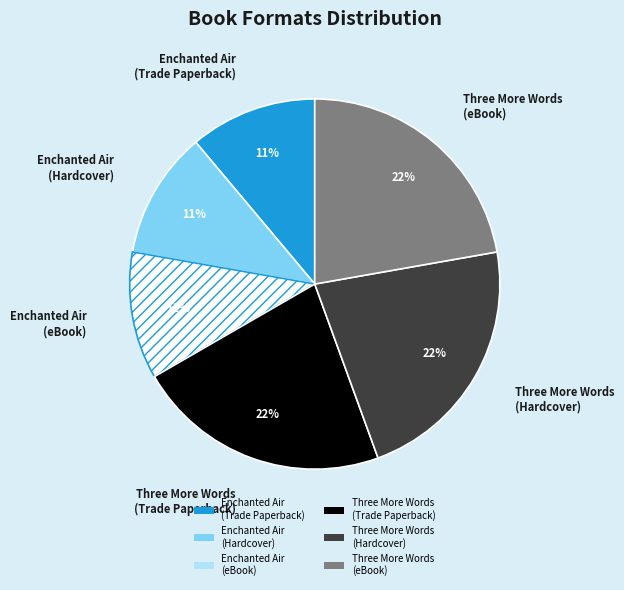

How many slices are in this pie chart?

6